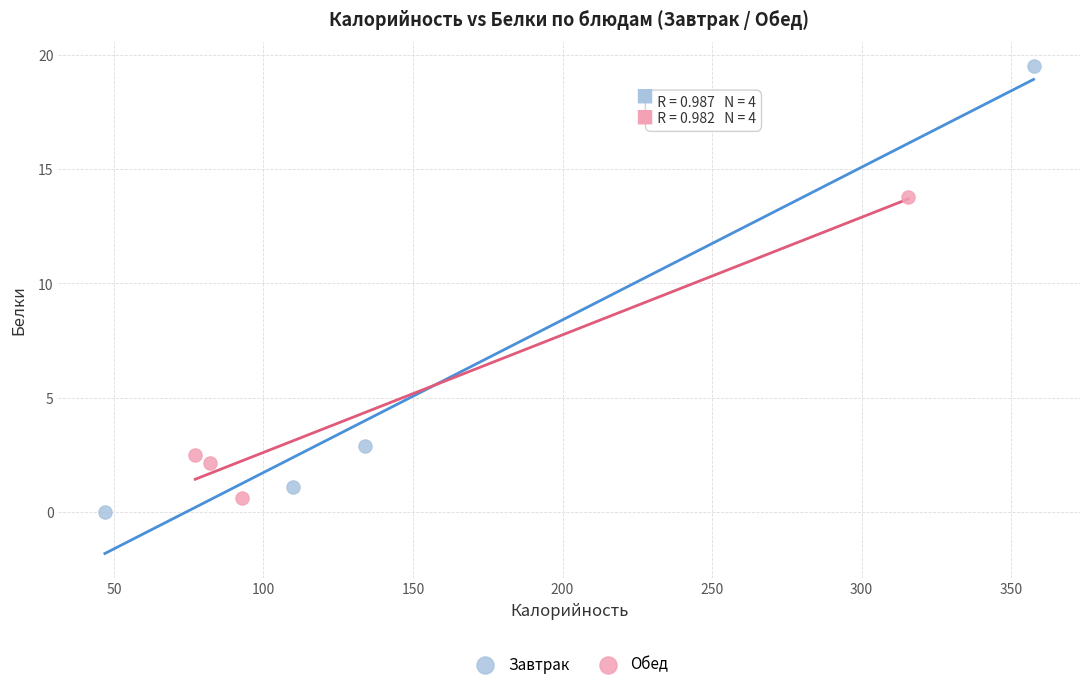

Which series has the widest spread of Y values?

Завтрак